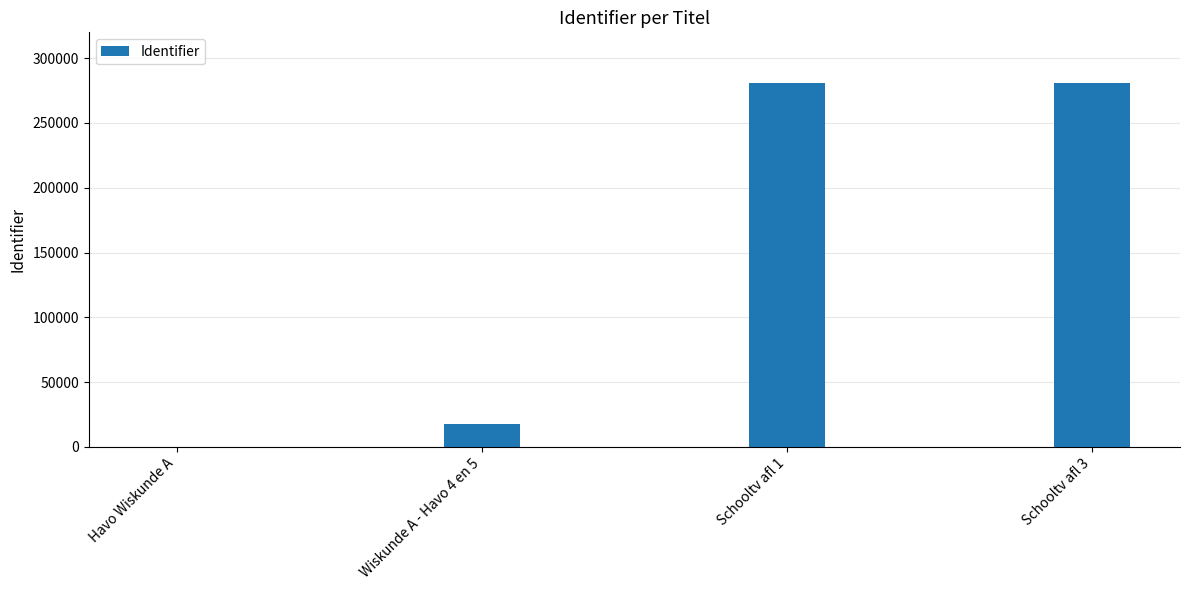

What is the change in value from Havo Wiskunde A to Wiskunde A - Havo 4 en 5?

+17375